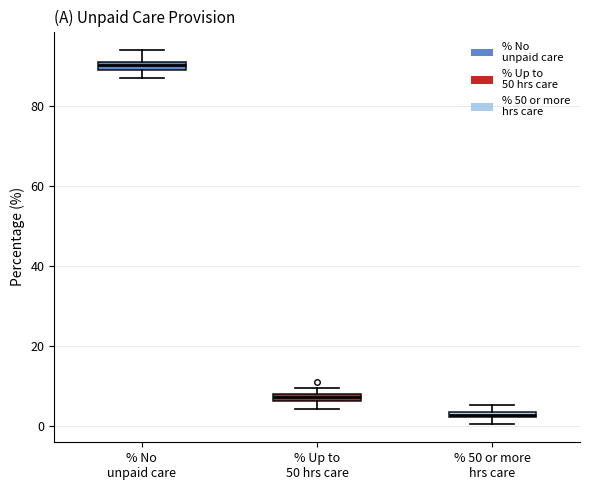

Where is the lower edge of the box for % Up to 50 hrs care on the y-axis? The values are not printed on the chart, so give them approximately, as read against the axis.

6